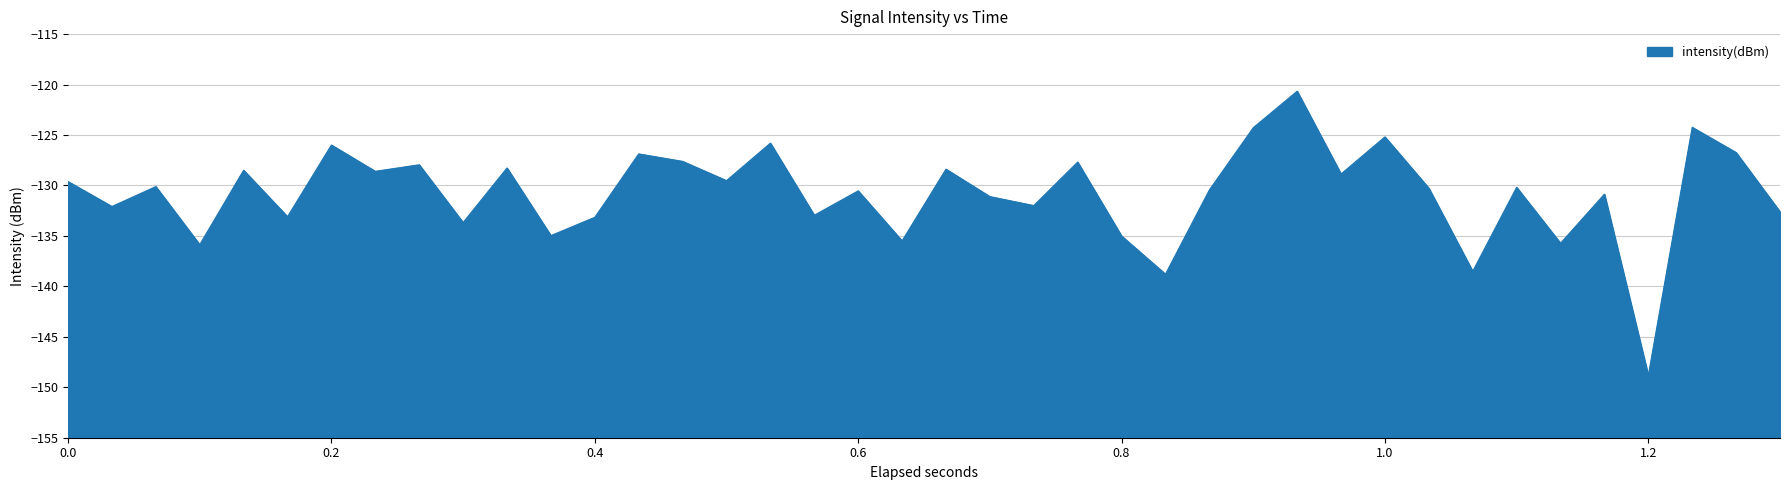

What is the difference between the maximum and minimum values?

28.2